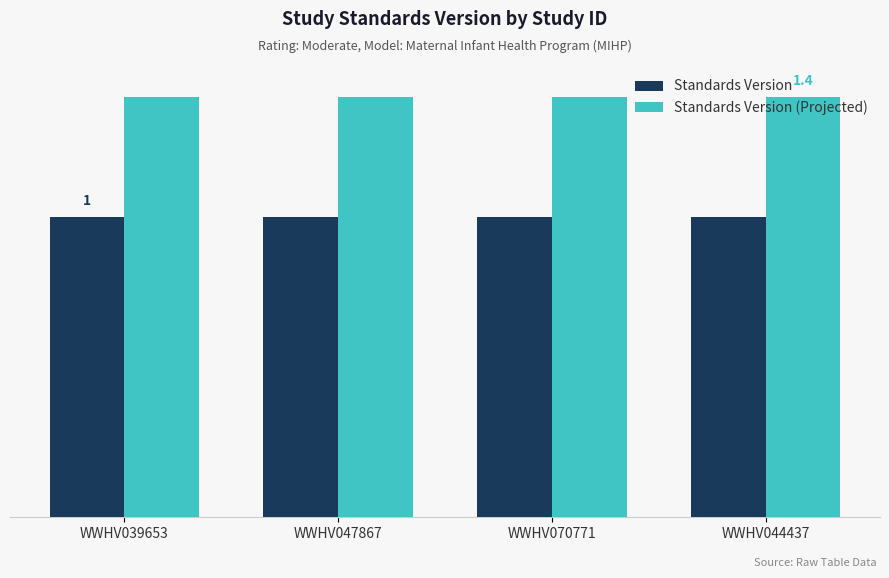

Reading right to left, what are all the values shown in this chart?

Standards Version: WWHV044437=1.0	WWHV070771=1.0	WWHV047867=1.0	WWHV039653=1.0
Standards Version (Projected): WWHV044437=1.4	WWHV070771=1.4	WWHV047867=1.4	WWHV039653=1.4